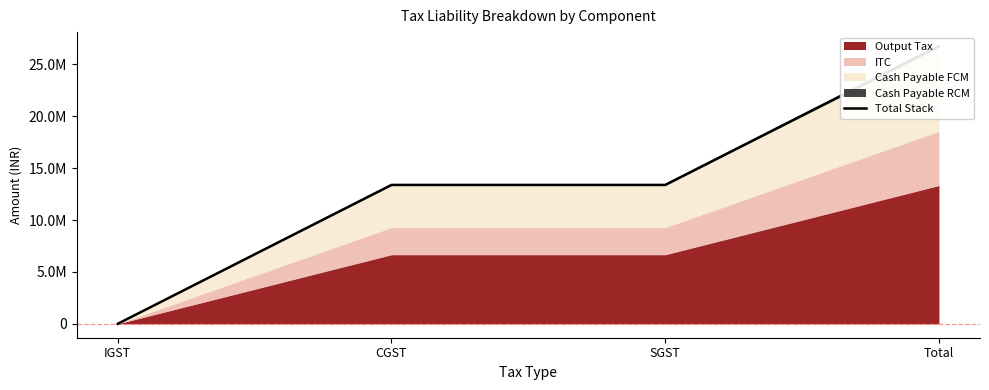

Which label corresponds to the largest value in the chart?

Total